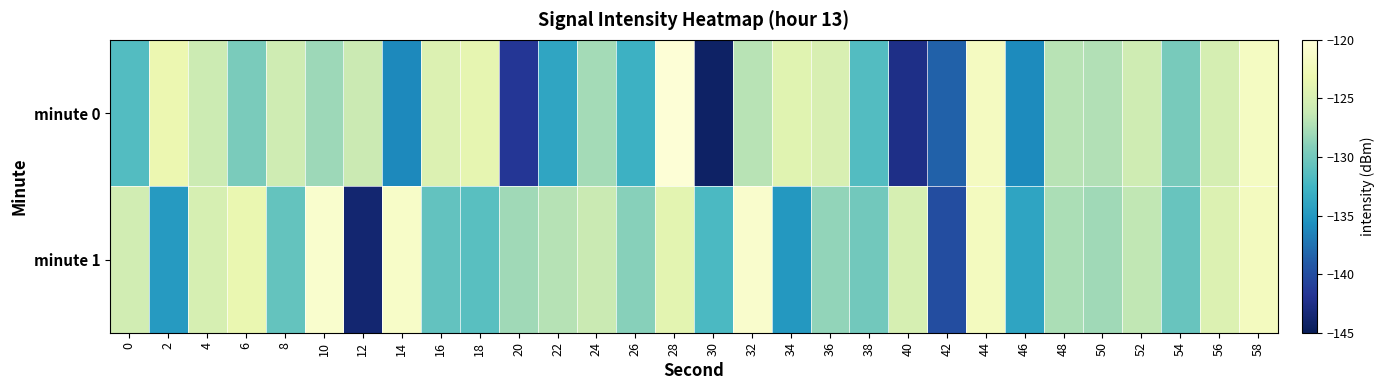

Which series changed the most between 4 and 42?

minute 1